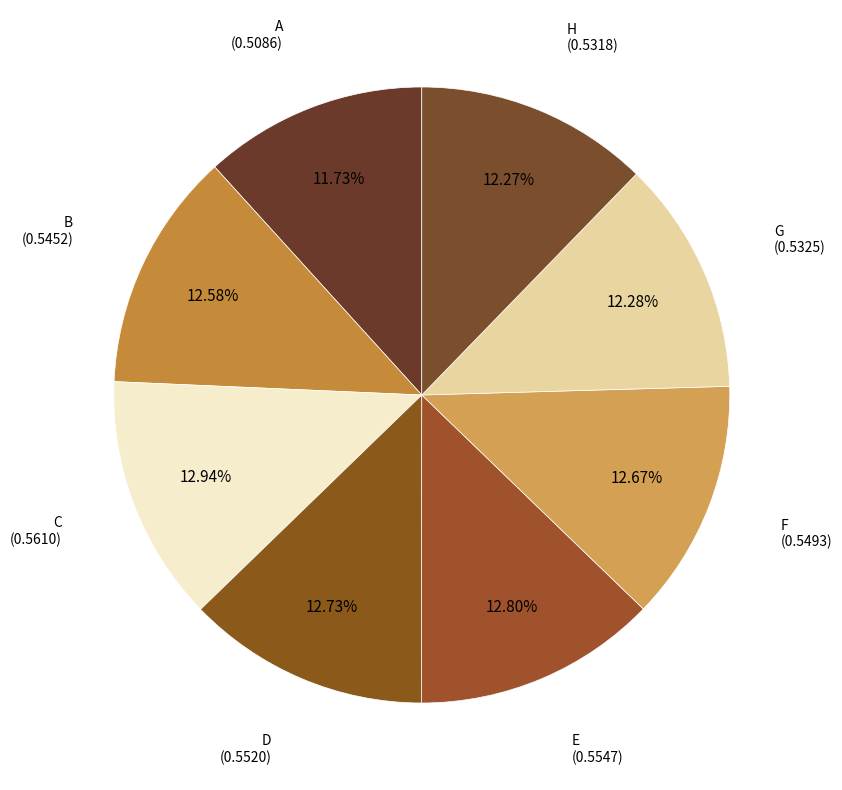

Does C account for over 50% of the chart?

No